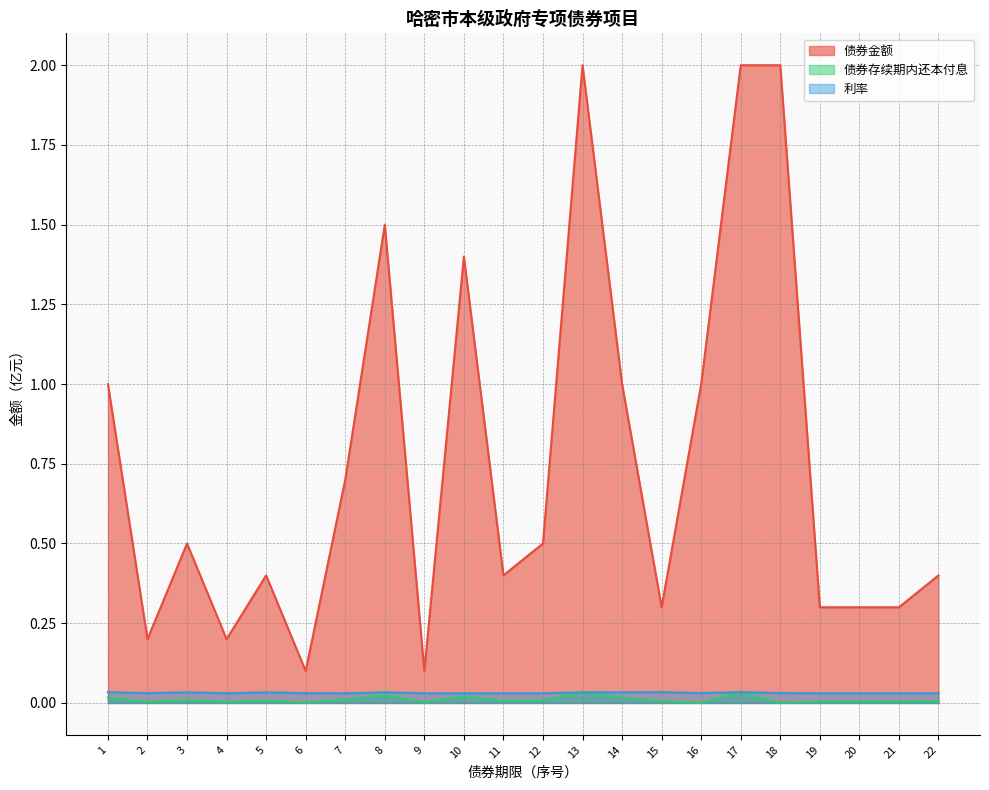

In 债券存续期内还本付息, how many points are lower than both neighbors (excluding endpoints)?

7